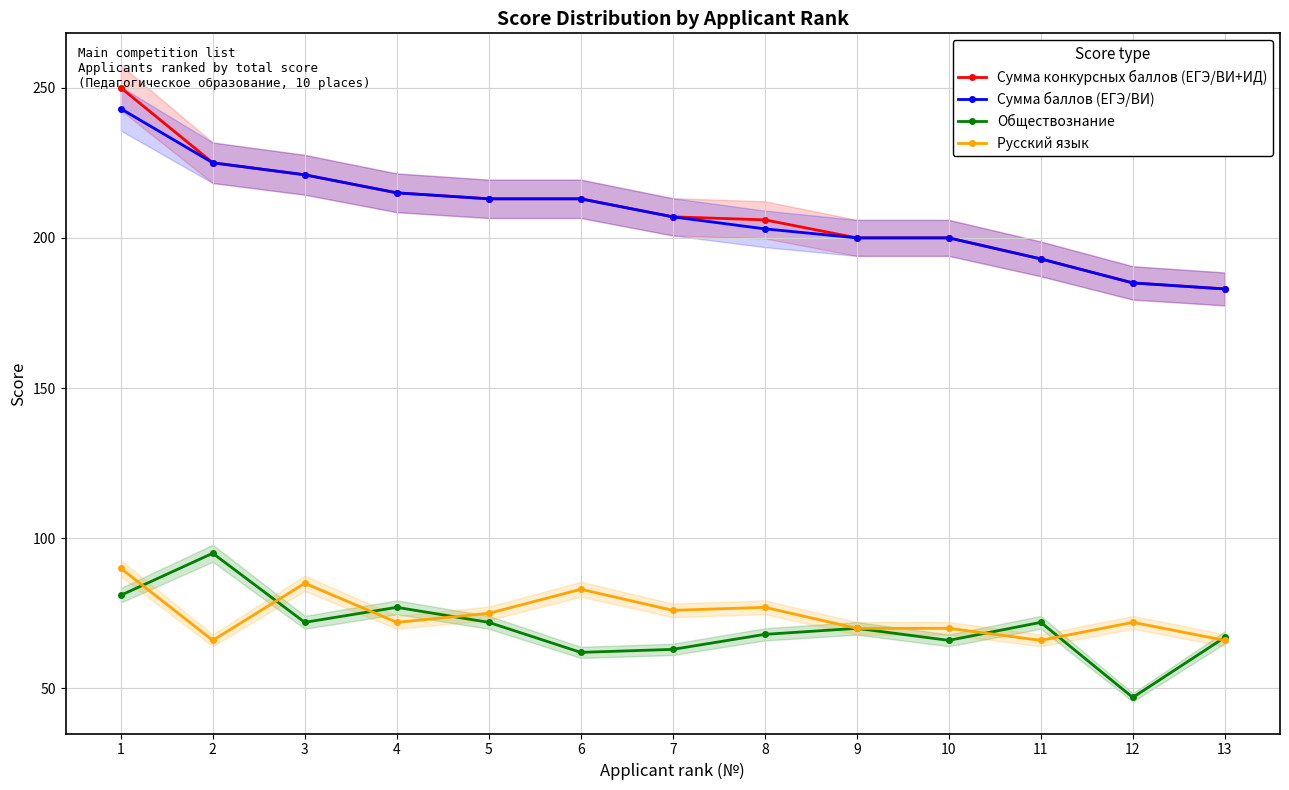

Which series has the largest range (max minus min)?

Сумма конкурсных баллов (ЕГЭ/ВИ+ИД)